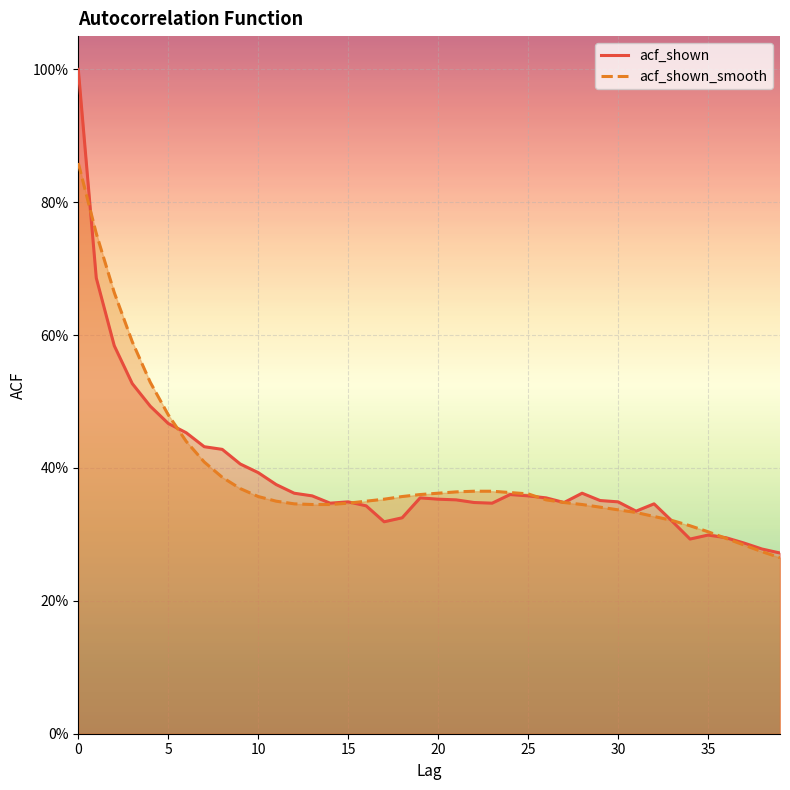

How many times do acf_shown_smooth and acf_shown cross each other?

6